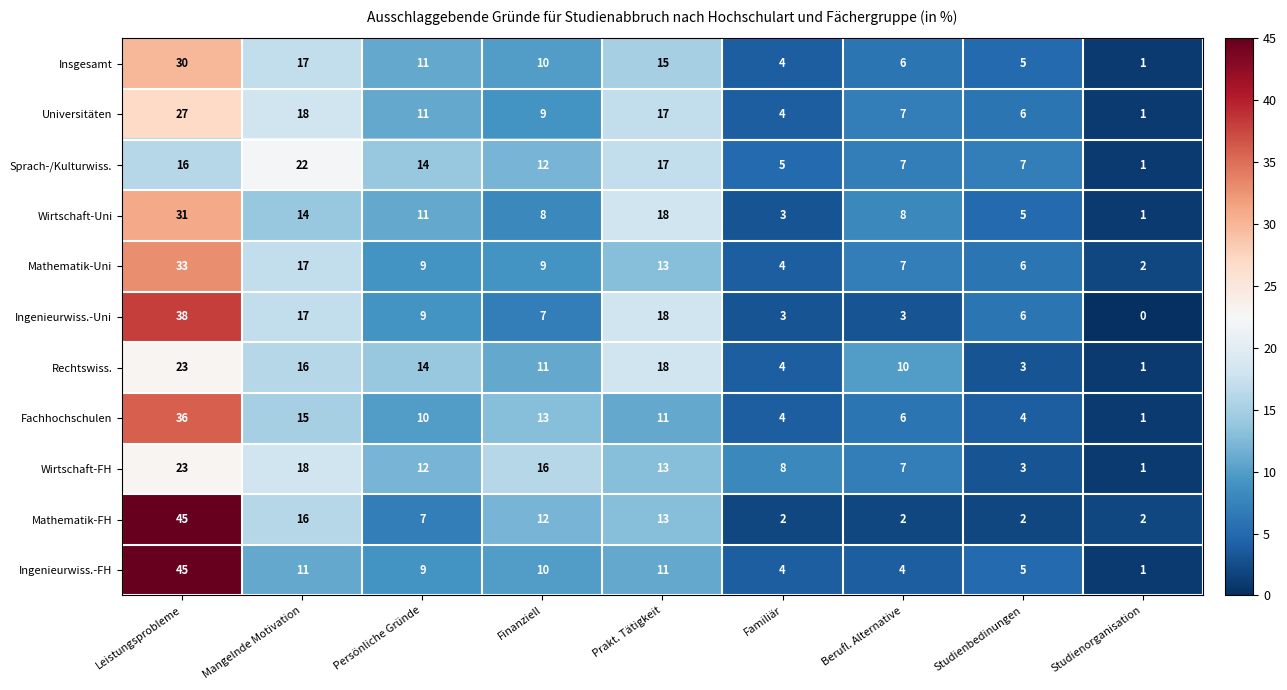

At which label does Ingenieurwiss.-FH first exceed 9?

Leistungsprobleme